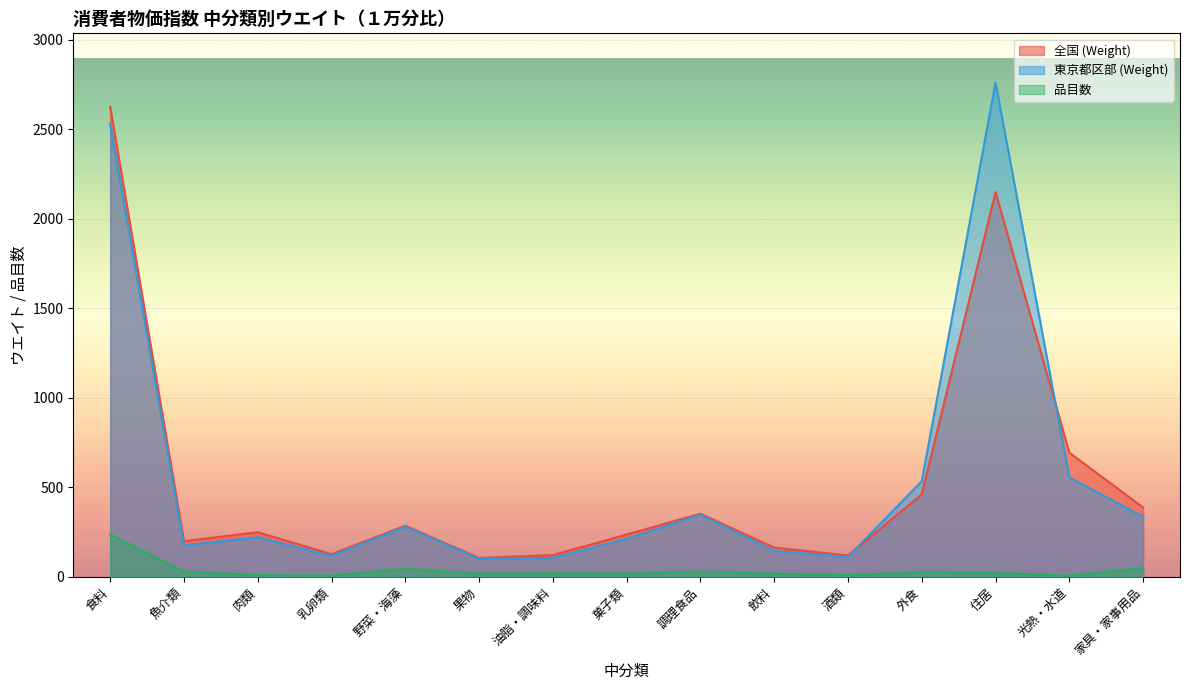

At which category is the sum across all series the highest?

食料